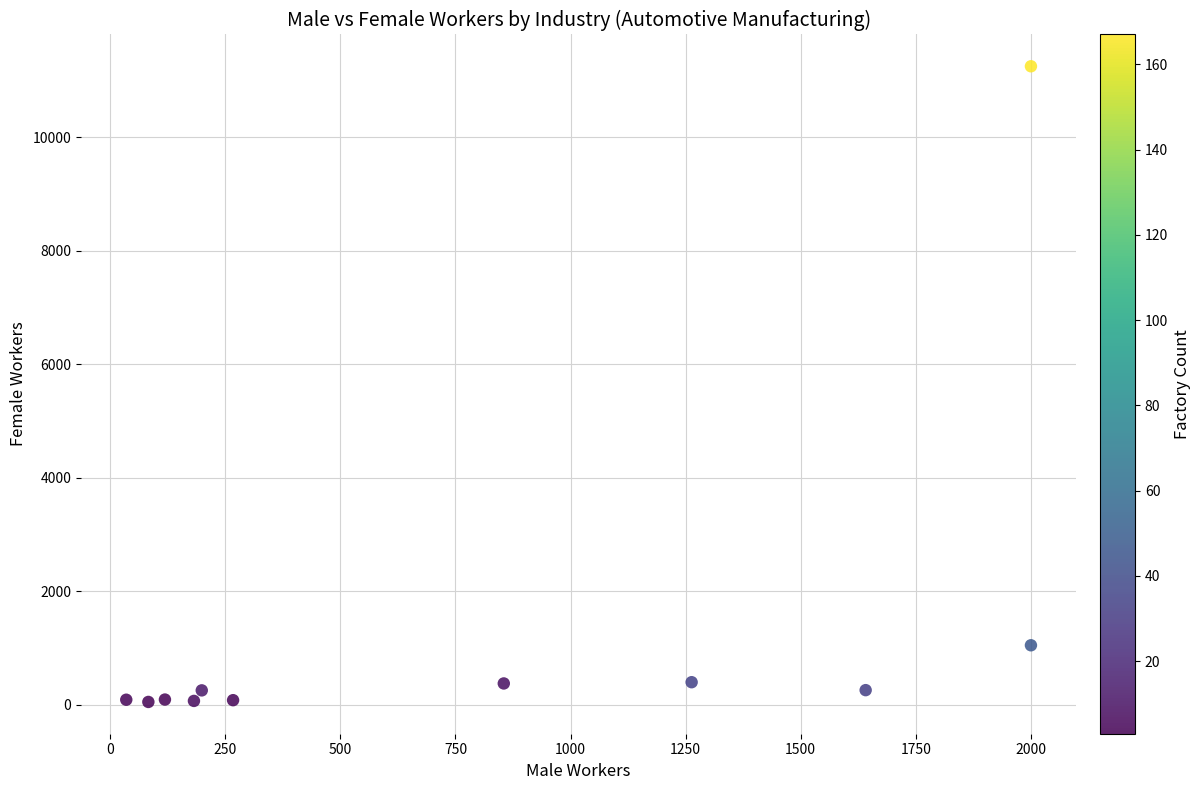

What Y value in the scatter plot is closest to 5650?

1046